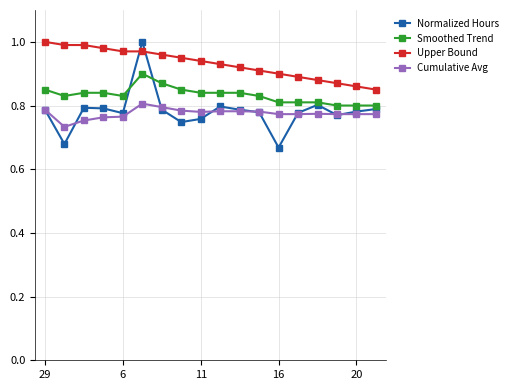

At how many categories does at least one series exceed 0?

18